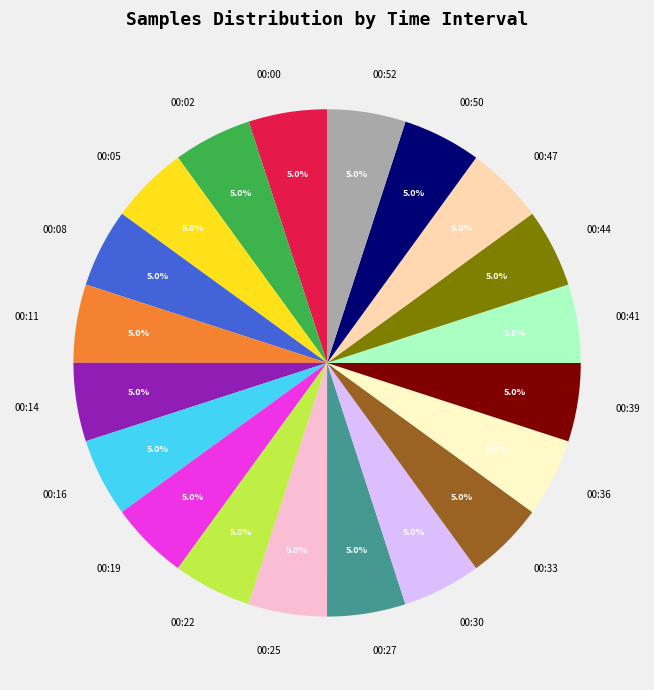

The 00:14 slice represents 5% of the pie. True or false?

True